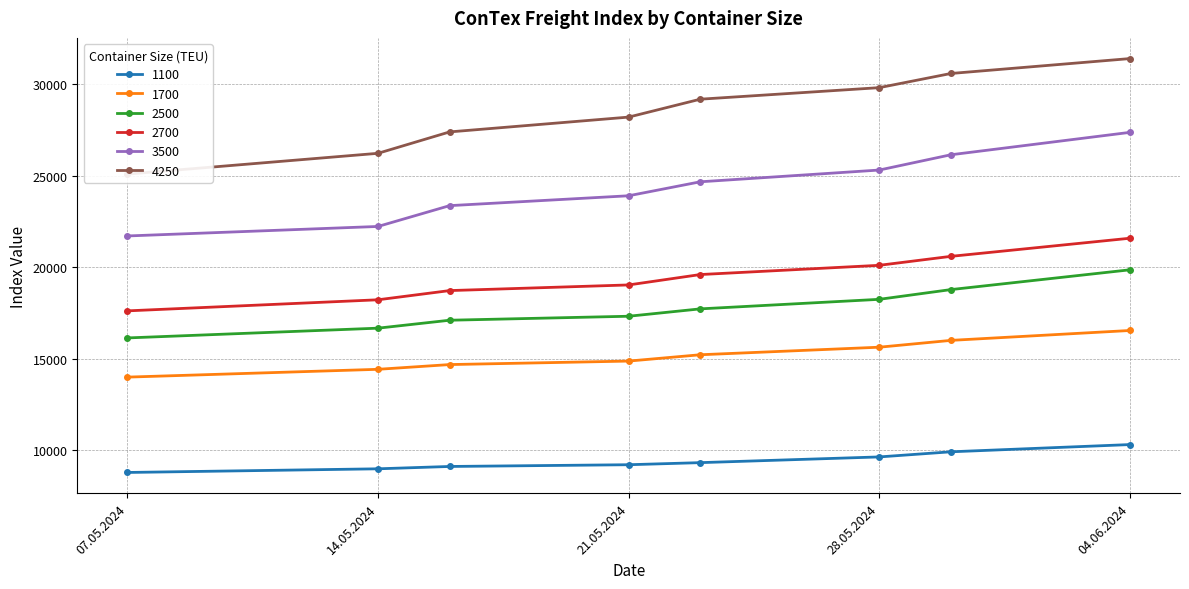

At which label is 1700 closest to 15266?

23.05.2024